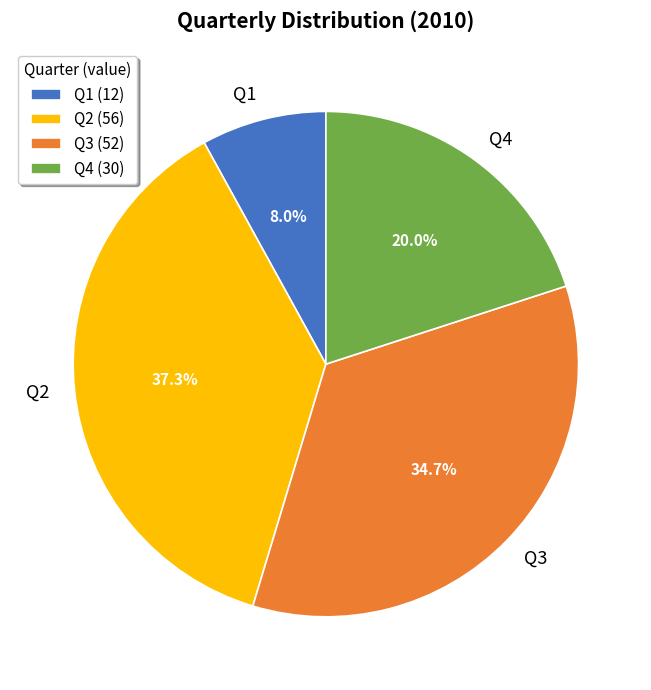

The Q3 slice represents 44% of the pie. True or false?

False